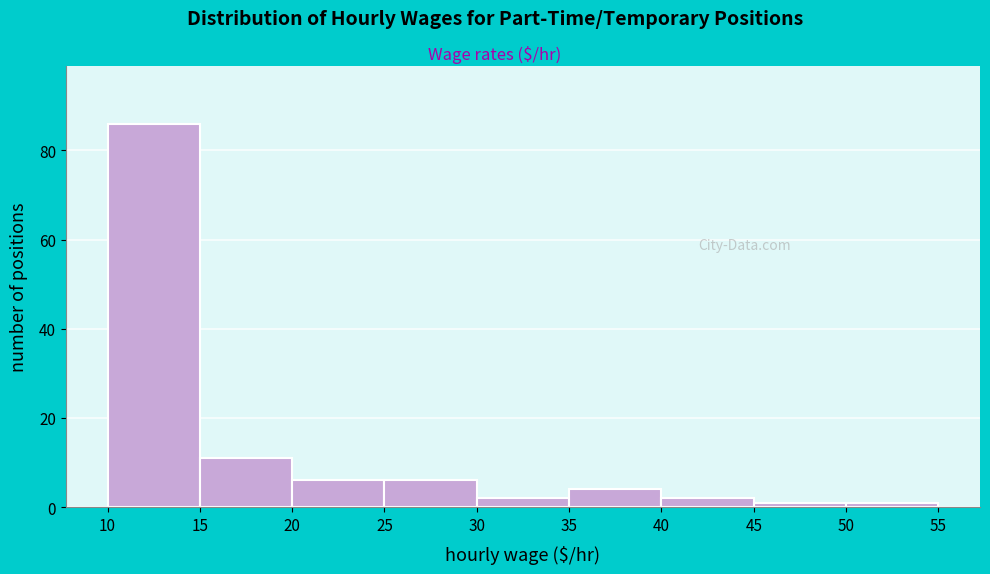

Reading left to right, list every bar in this chart as the range it spans on the x-axis followed by its height. The values are not printed on the chart, so give them approximately, as read against the axis.

10 to 15: 86
15 to 20: 12
20 to 25: 6
25 to 30: 6
30 to 35: 2
35 to 40: 4
40 to 45: 2
45 to 50: under 2
50 to 55: under 2